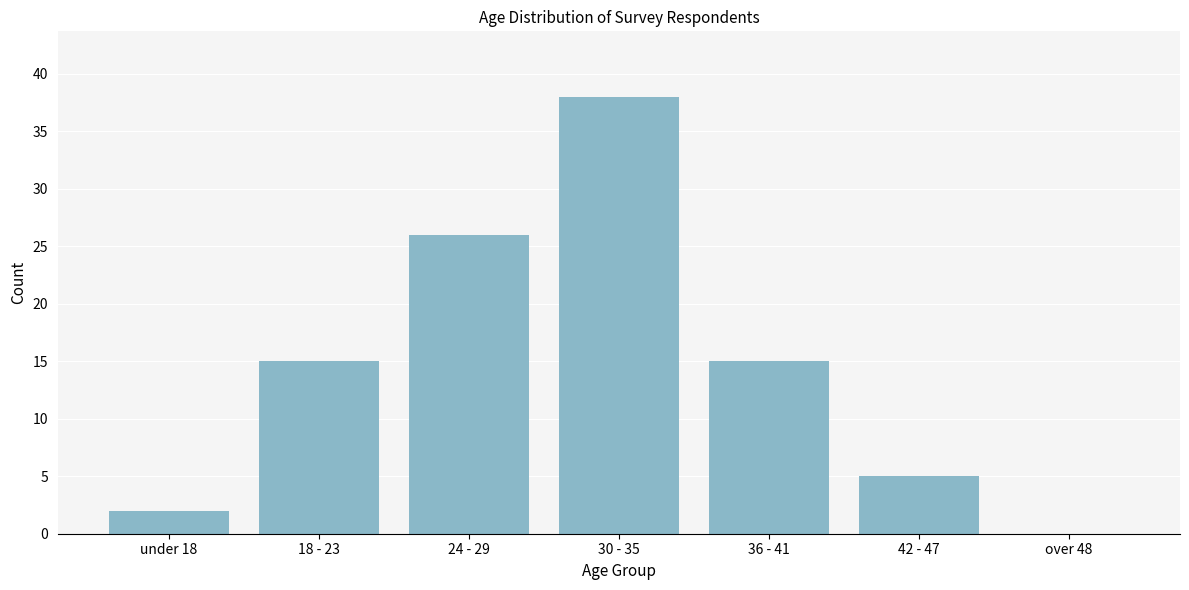

Reading left to right, list all the values displayed in this chart.

under 18=2	18 - 23=15	24 - 29=26	30 - 35=38	36 - 41=15	42 - 47=5	over 48=0